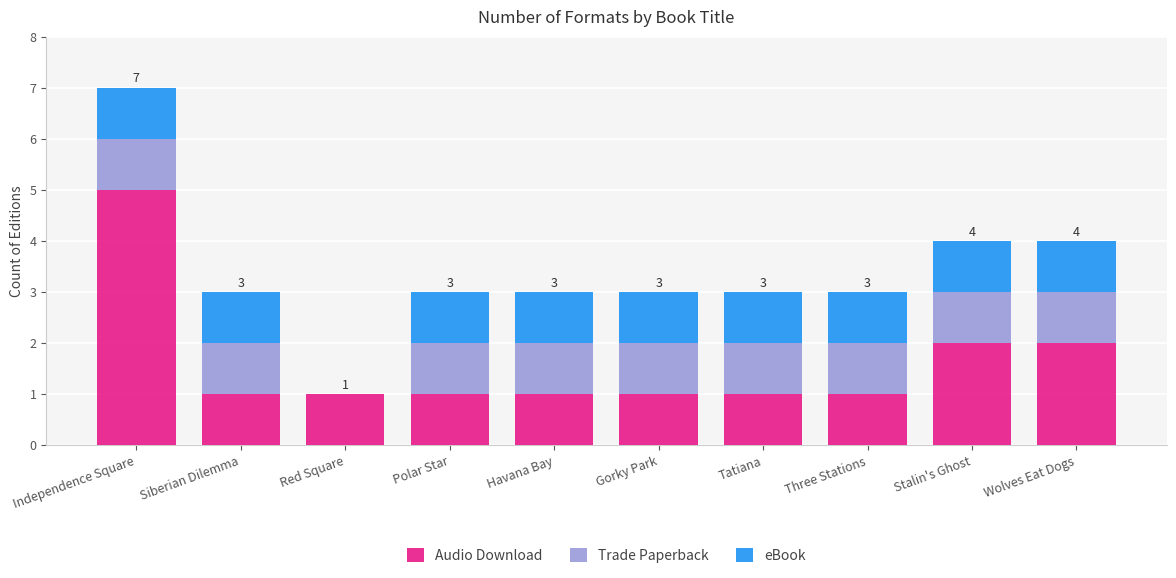

What is the highest value of the Audio Download series?

5